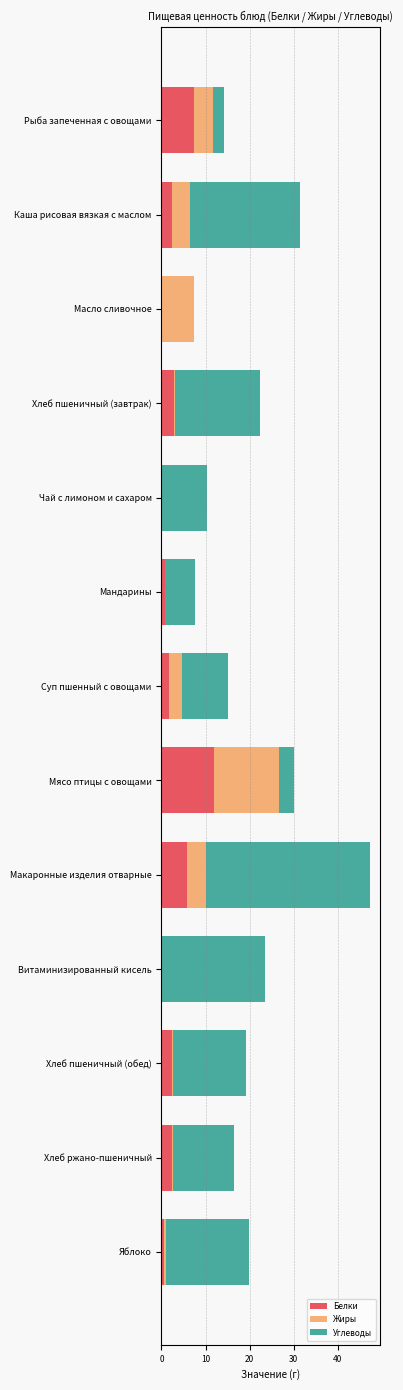

At which category is the sum across all series the highest?

Макаронные изделия отварные